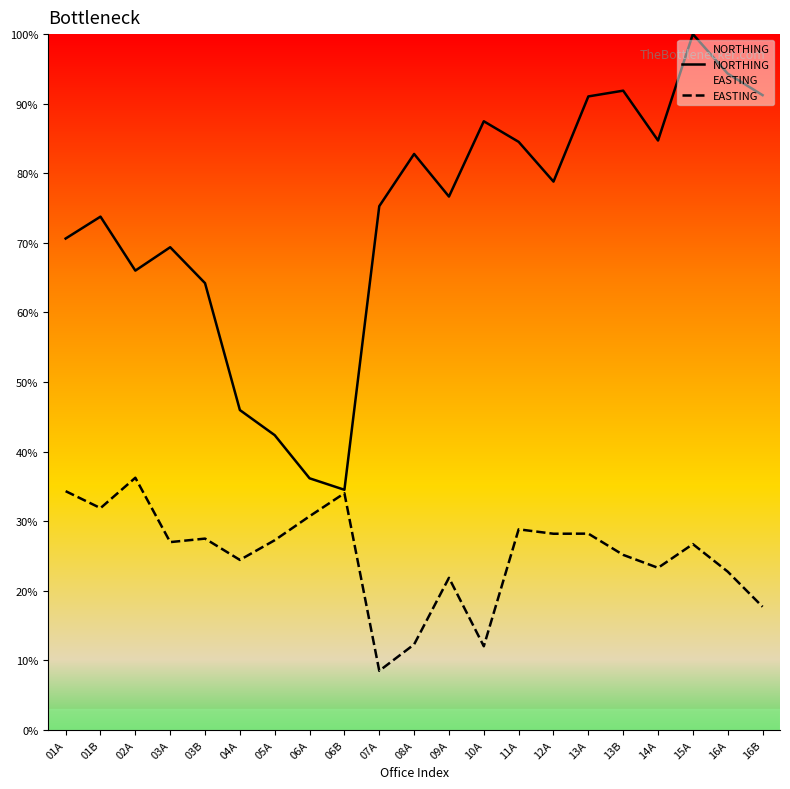

True or false: NORTHING has more than 2 interior local peaks.

True